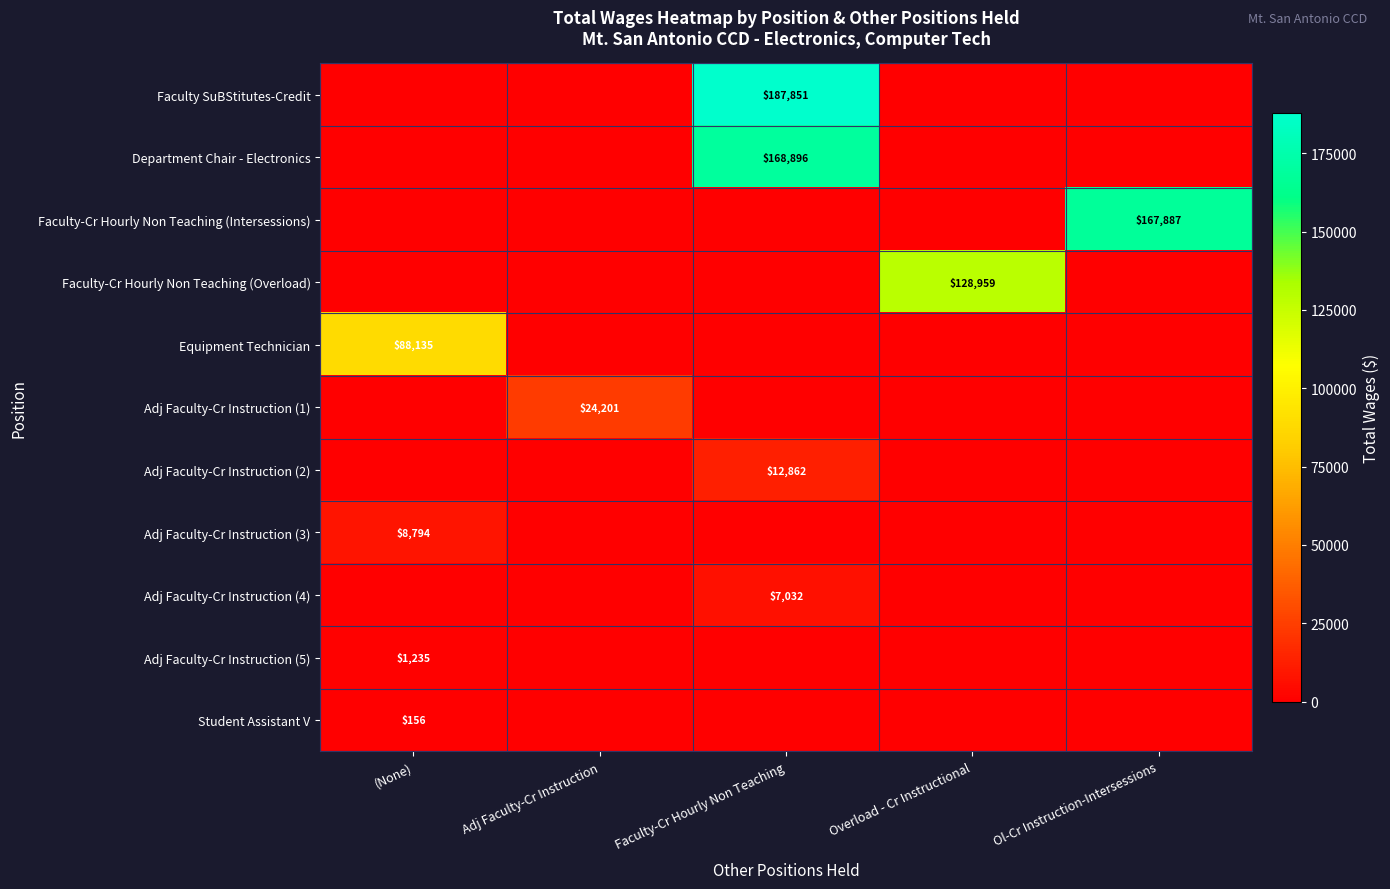

The value of Department Chair - Electronics at Faculty-Cr Hourly Non Teaching is 168896. True or false?

True